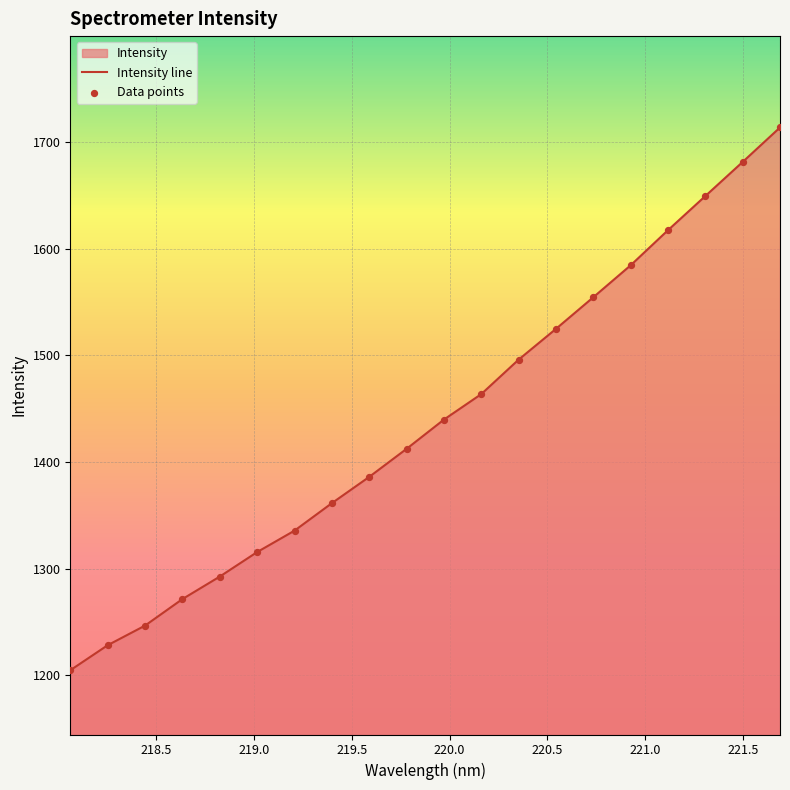

Approximately how many times larger is the value at 219.0156 compared to 218.8244?

1.0